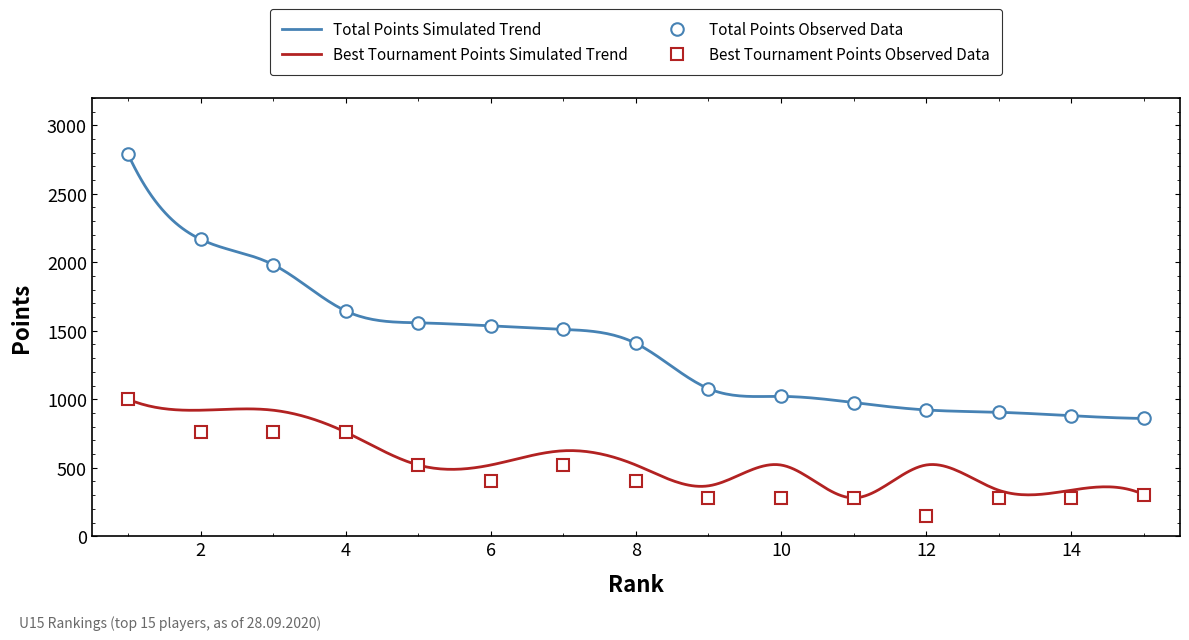

True or false: Best Tournament Points Observed Data and Total Points Observed Data intersect in this chart.

False